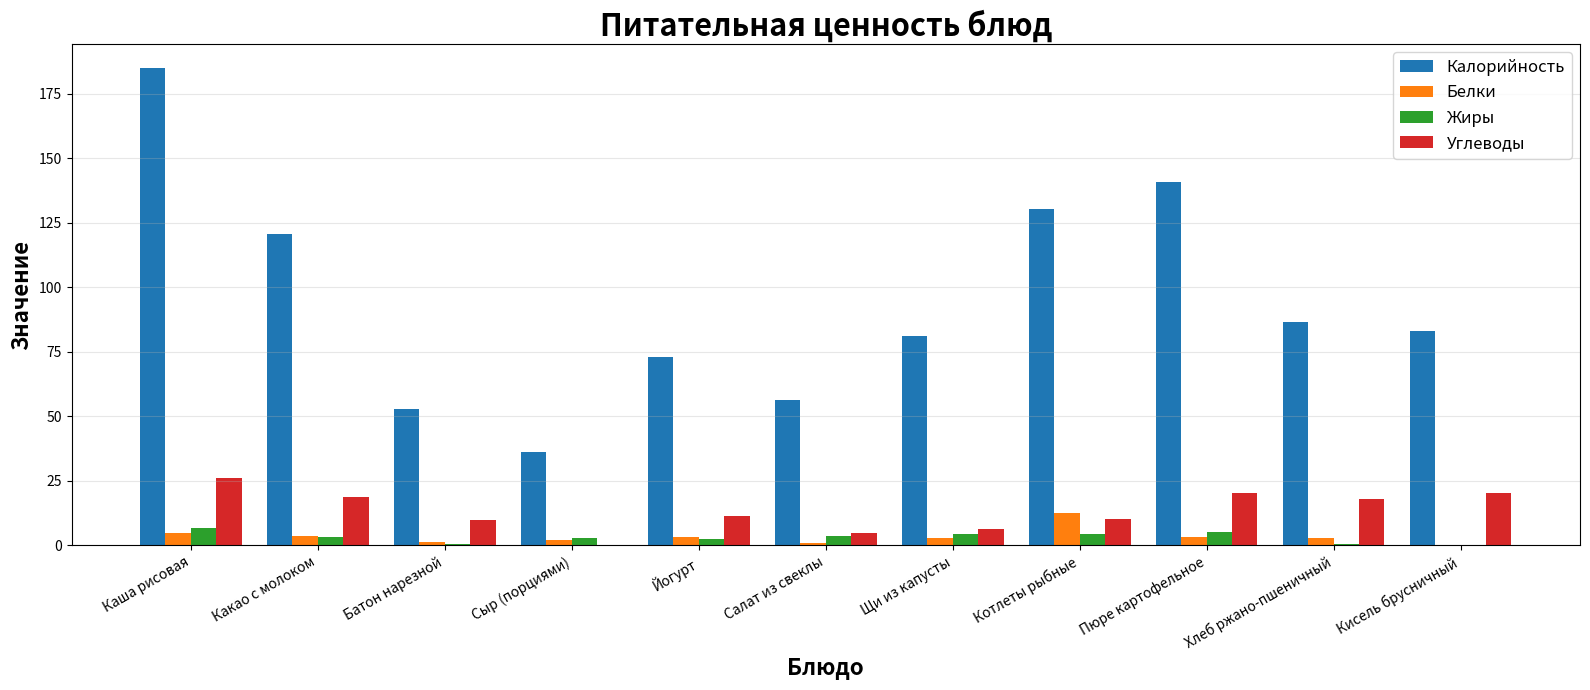

How many distinct data groups are displayed?

4